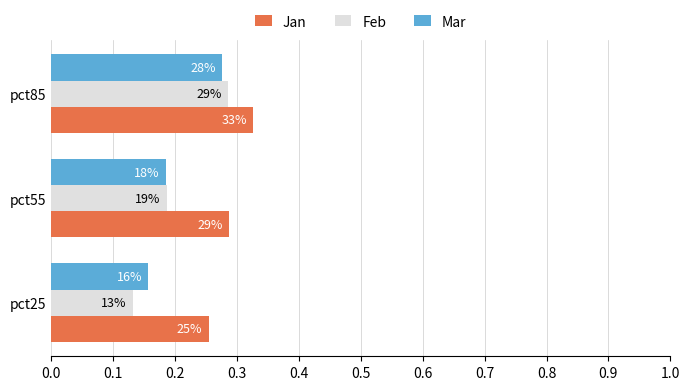

What is the value of the Jan bar at the 3rd from the left?

0.3